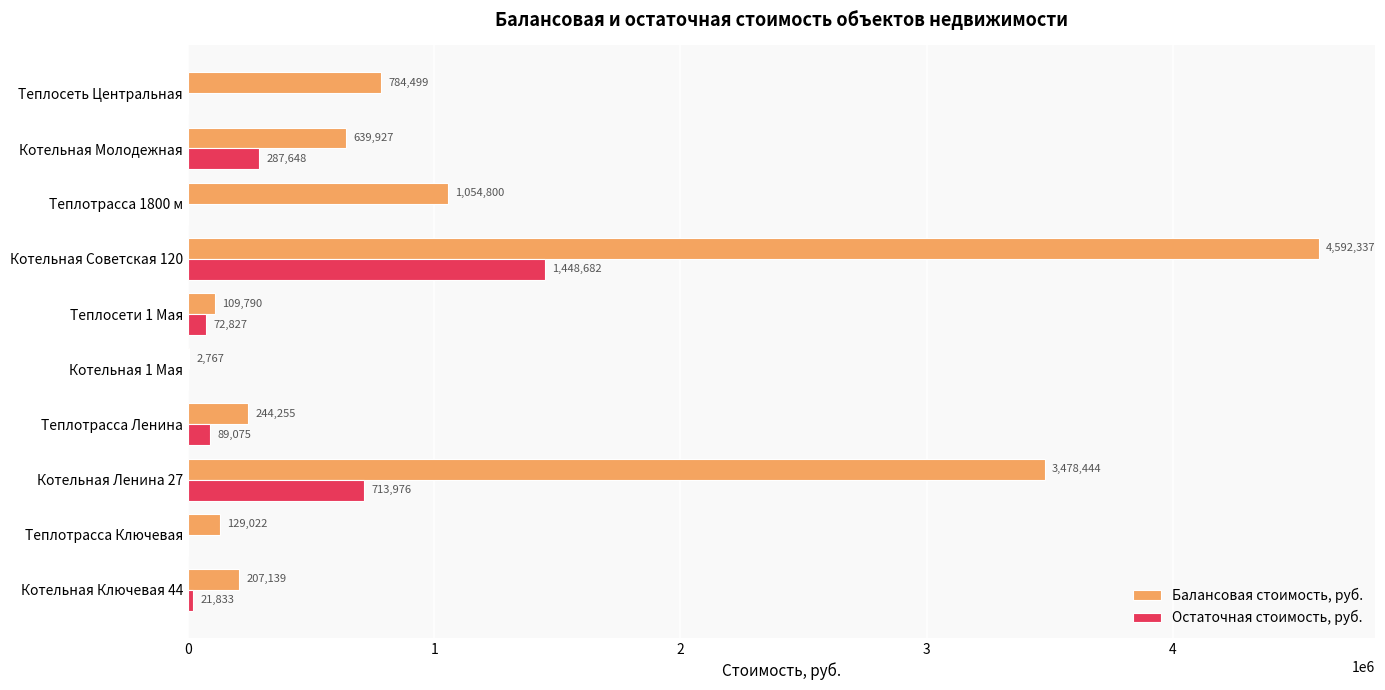

What is the highest value of the Остаточная стоимость, руб. series?

1448682.2